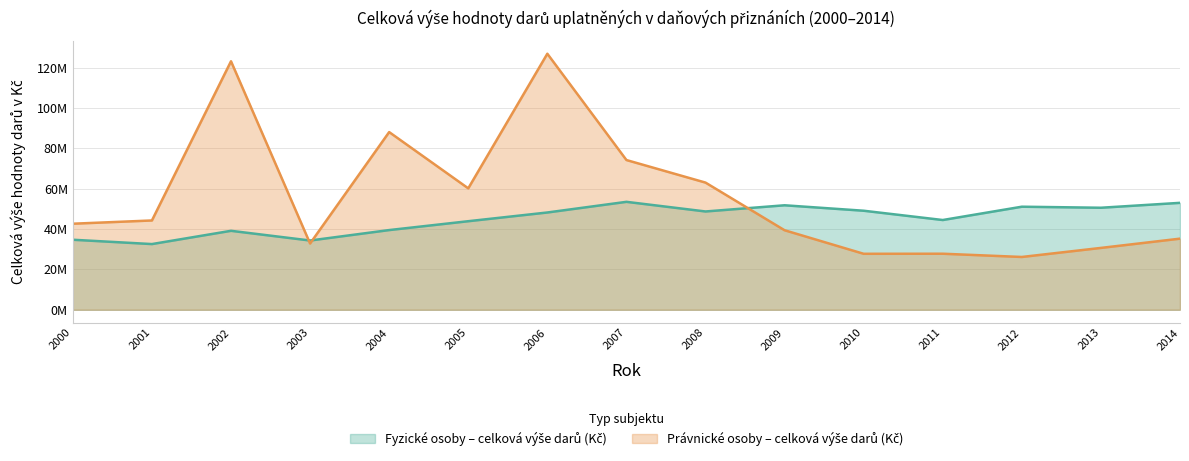

The value of Fyzické osoby – celková výše darů (Kč) at 2007 is 81217275.4. True or false?

False